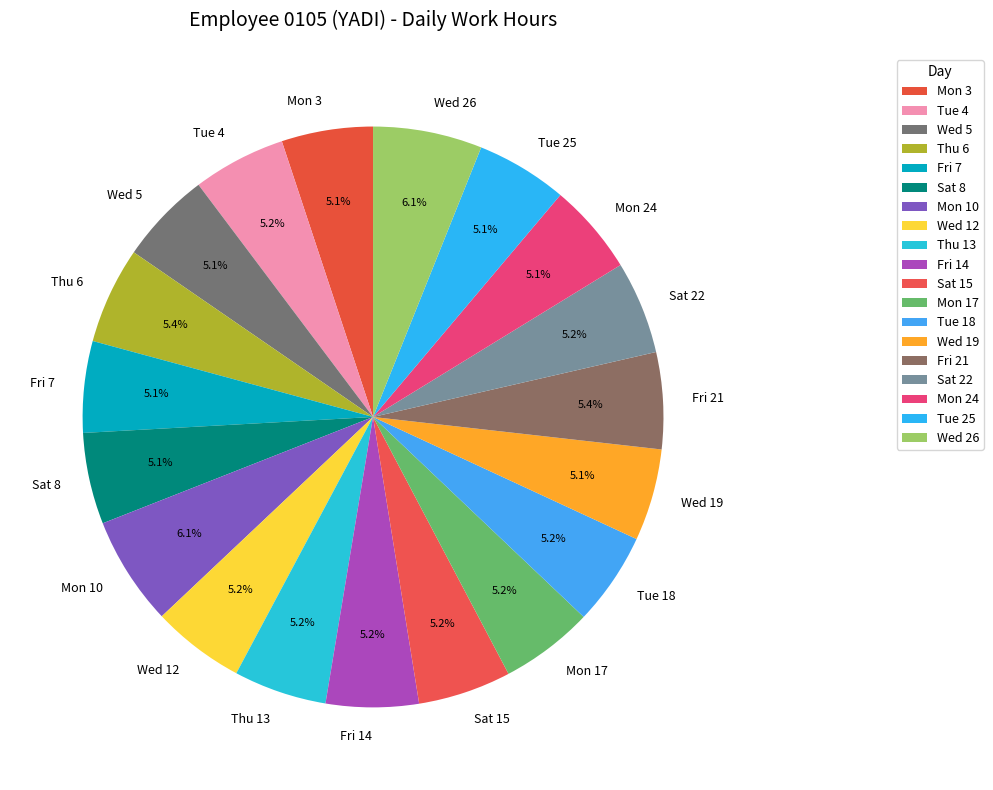

Is it true that Mon 24 is 5% of the pie?

True